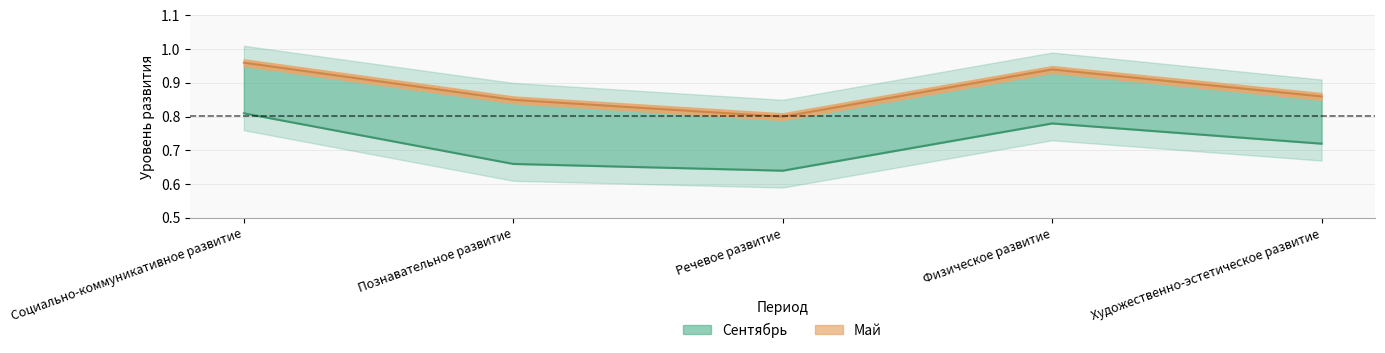

What value does the Сентябрь series have at Социально-коммуникативное развитие?

0.8